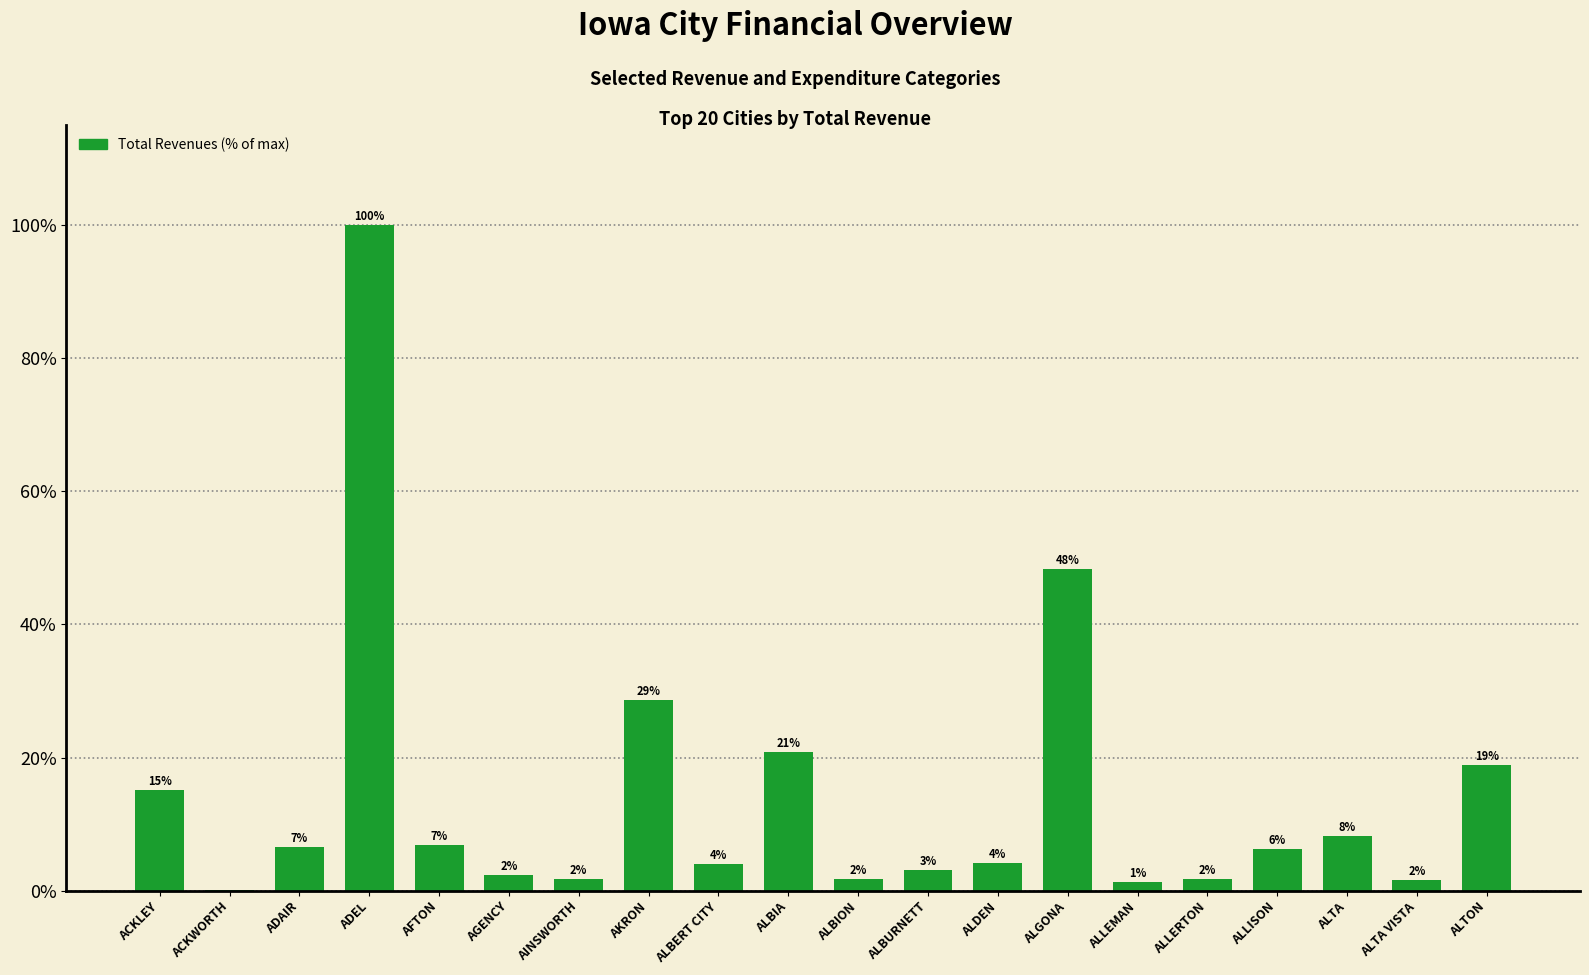

What is the label of the 13th bar from the left?

ALDEN